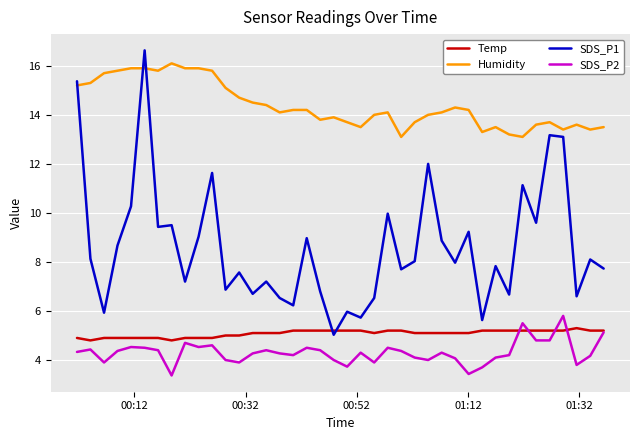

True or false: Humidity and Temp intersect in this chart.

False